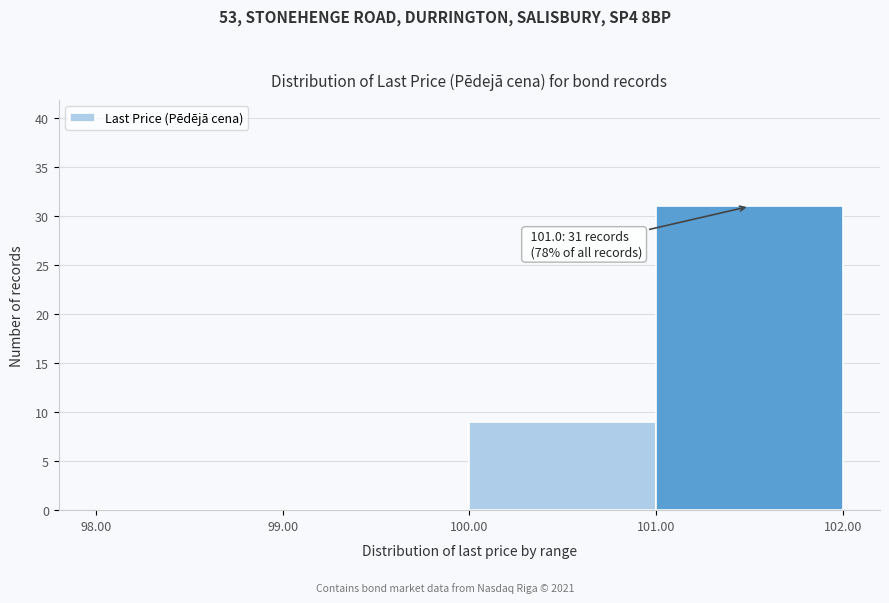

Which range on the x-axis has the tallest bar?

101.00 to 102.00